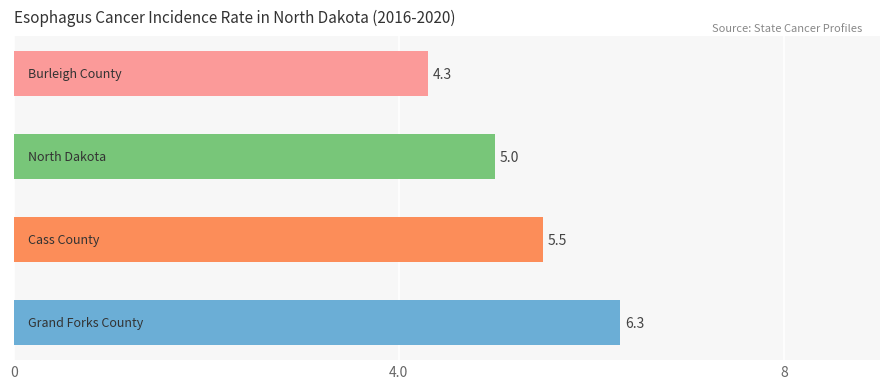

What is the minimum value shown in the chart?

4.3